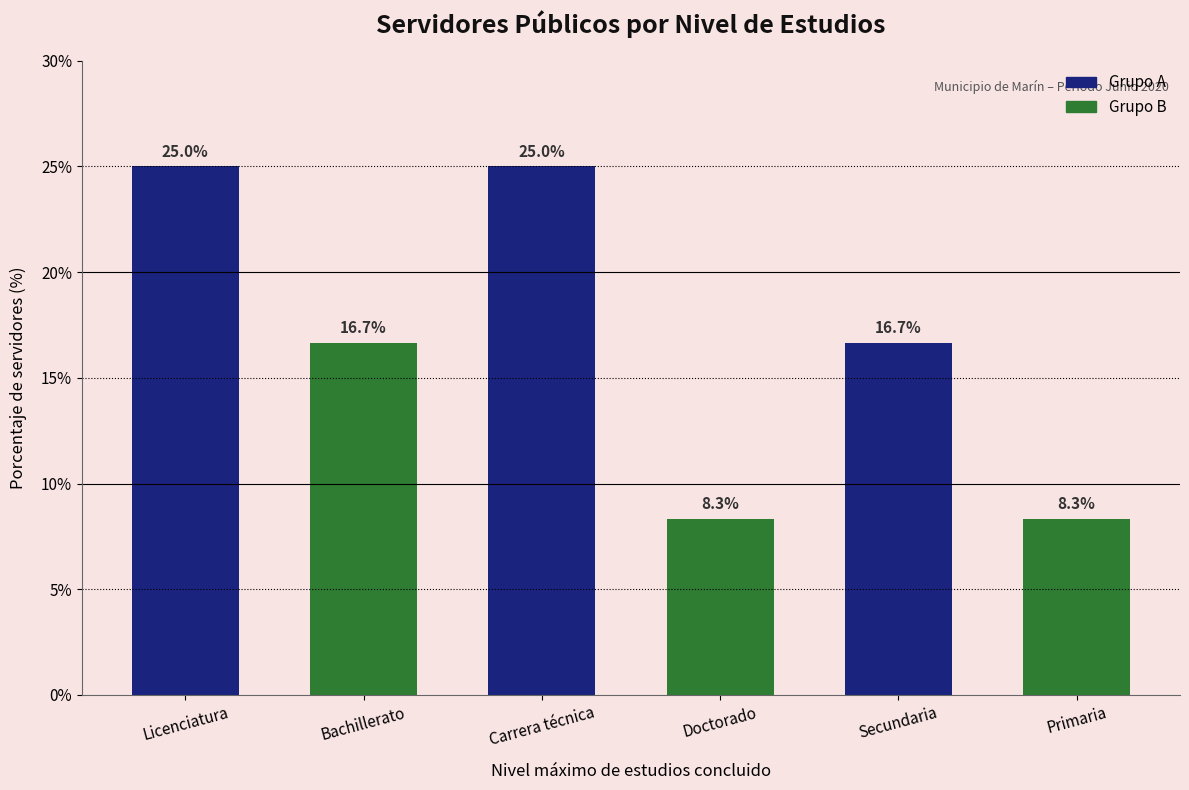

What is the difference between the maximum and minimum values?

16.7